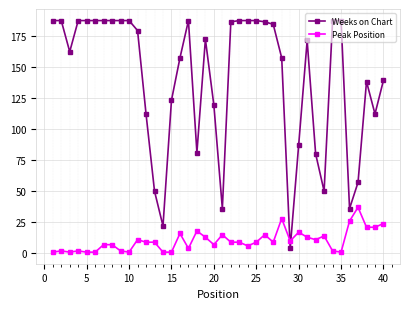

Which series has the largest range (max minus min)?

Weeks on Chart